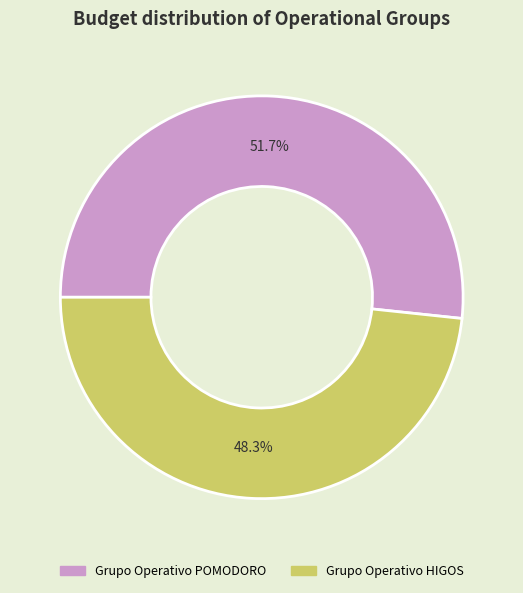

Is it true that Grupo Operativo POMODORO is 52% of the pie?

True